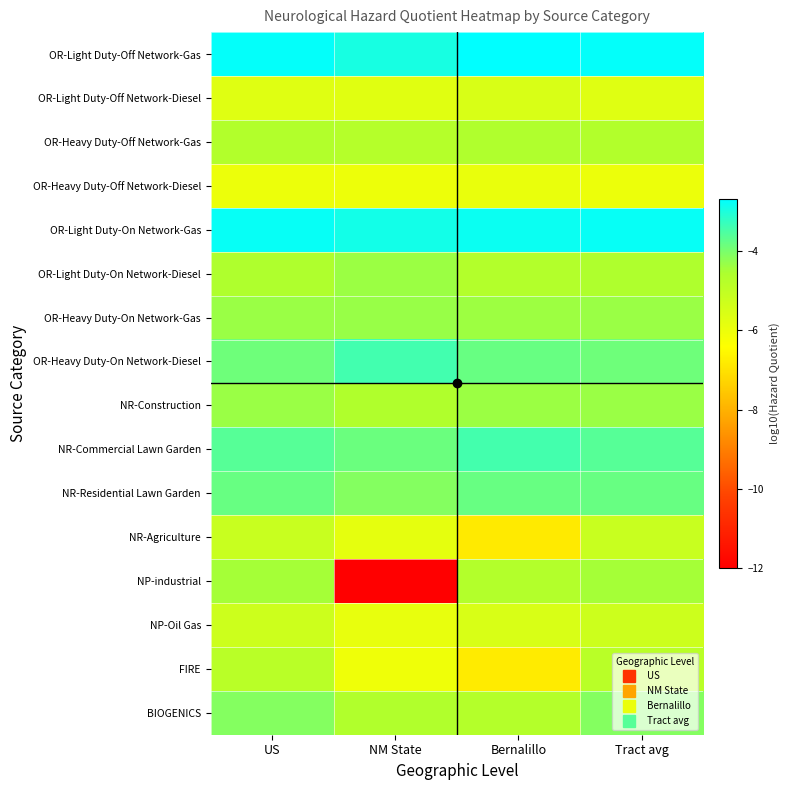

Reading left to right, what are all the values shown in this chart?

OR-Light Duty-Off Network-Gas: US=-2.7	NM State=-2.9	Bernalillo=-2.7	Tract avg=-2.7
OR-Light Duty-Off Network-Diesel: US=-5.7	NM State=-5.7	Bernalillo=-5.5	Tract avg=-5.7
OR-Heavy Duty-Off Network-Gas: US=-4.7	NM State=-4.7	Bernalillo=-4.6	Tract avg=-4.7
OR-Heavy Duty-Off Network-Diesel: US=-6.0	NM State=-6.0	Bernalillo=-5.9	Tract avg=-6.0
OR-Light Duty-On Network-Gas: US=-2.8	NM State=-2.9	Bernalillo=-2.8	Tract avg=-2.8
OR-Light Duty-On Network-Diesel: US=-4.6	NM State=-4.4	Bernalillo=-4.7	Tract avg=-4.6
OR-Heavy Duty-On Network-Gas: US=-4.3	NM State=-4.3	Bernalillo=-4.4	Tract avg=-4.3
OR-Heavy Duty-On Network-Diesel: US=-3.9	NM State=-3.4	Bernalillo=-3.8	Tract avg=-3.9
NR-Construction: US=-4.3	NM State=-4.6	Bernalillo=-4.4	Tract avg=-4.3
NR-Commercial Lawn Garden: US=-3.6	NM State=-3.8	Bernalillo=-3.4	Tract avg=-3.6
NR-Residential Lawn Garden: US=-3.8	NM State=-4.1	Bernalillo=-3.8	Tract avg=-3.8
NR-Agriculture: US=-5.2	NM State=-5.8	Bernalillo=-6.8	Tract avg=-5.2
NP-industrial: US=-4.5	NM State=-12.0	Bernalillo=-4.7	Tract avg=-4.5
NP-Oil Gas: US=-5.3	NM State=-5.9	Bernalillo=-5.5	Tract avg=-5.3
FIRE: US=-4.8	NM State=-6.0	Bernalillo=-6.8	Tract avg=-4.8
BIOGENICS: US=-4.1	NM State=-4.7	Bernalillo=-4.7	Tract avg=-4.1